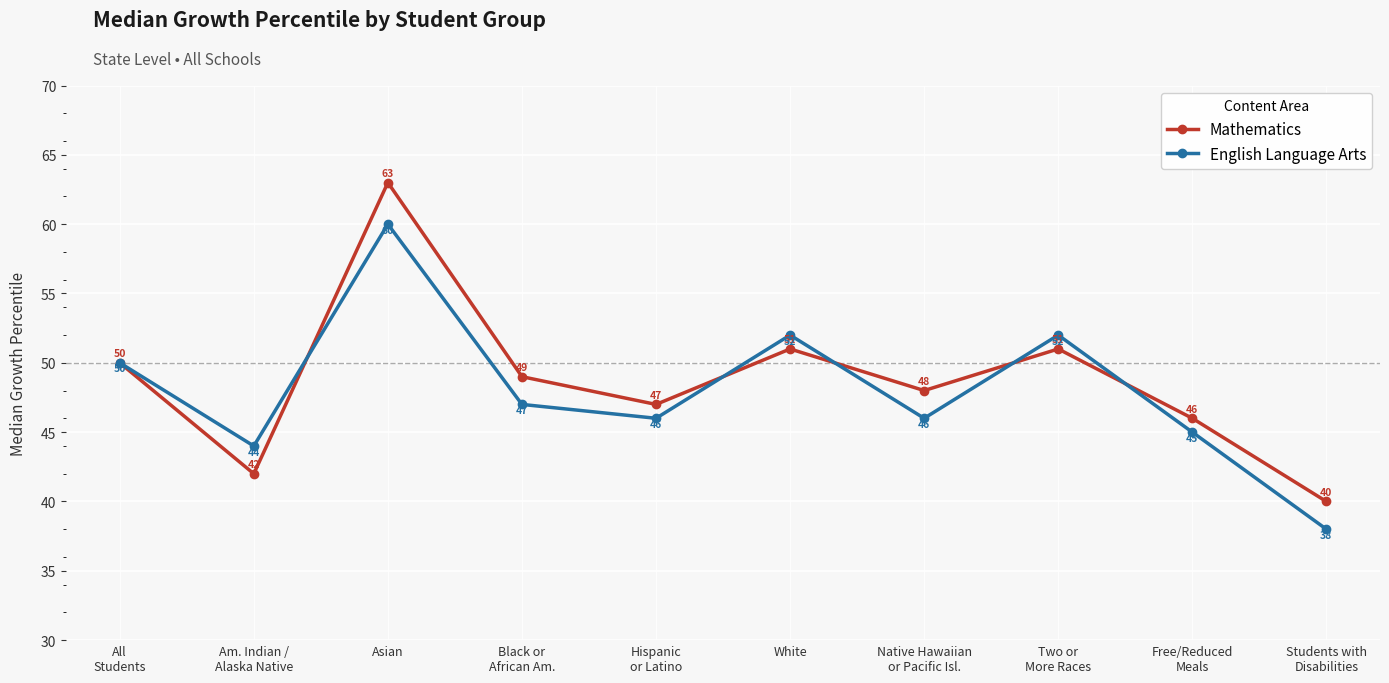

What is the value of the English Language Arts point at the 9th from the left?

45